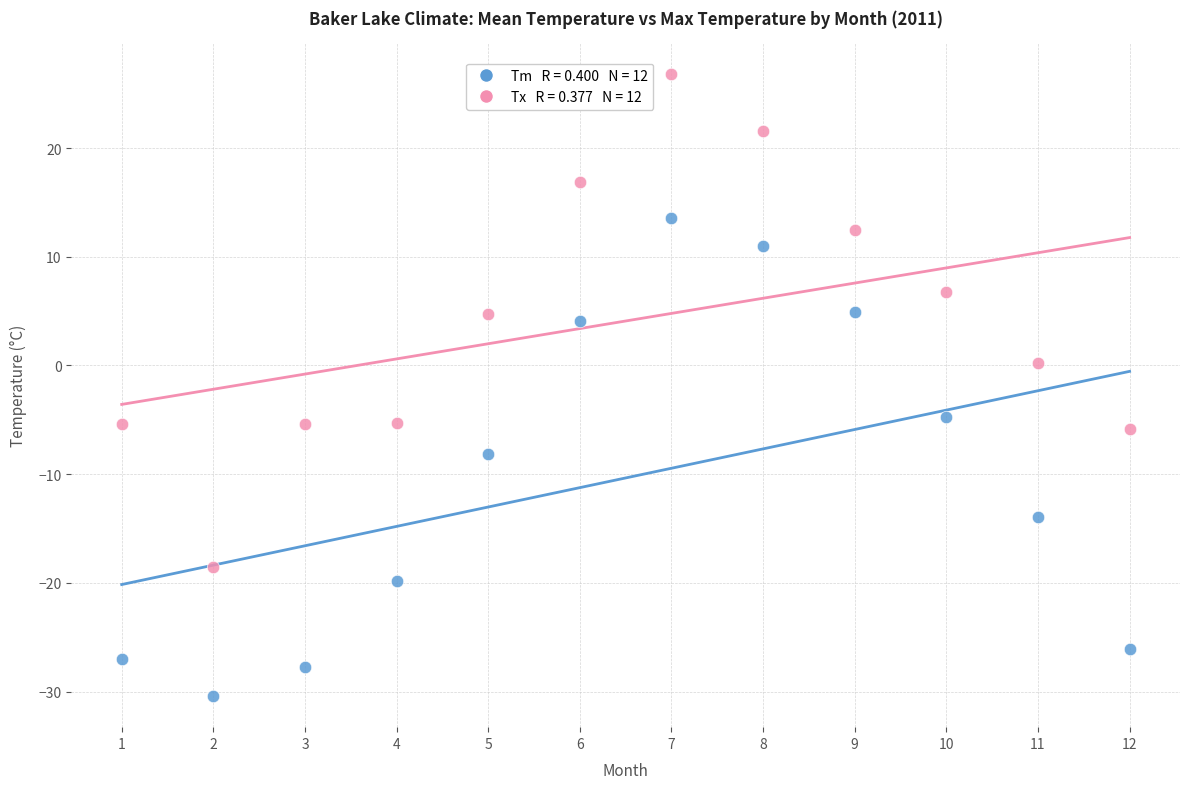

Across all data points, what is the range of X values (max minus min)?

11.0